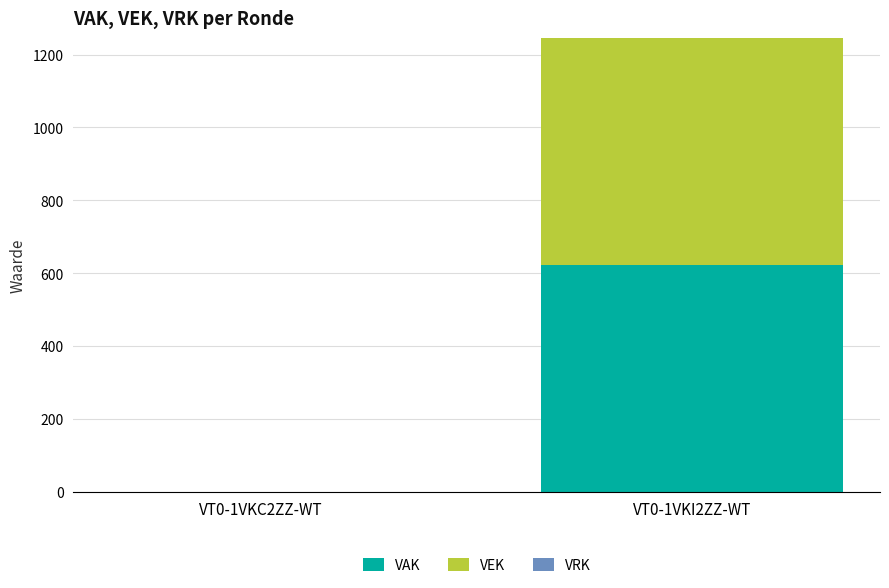

Is it true that VAK equals 0 at VT0-1VKC2ZZ-WT?

True